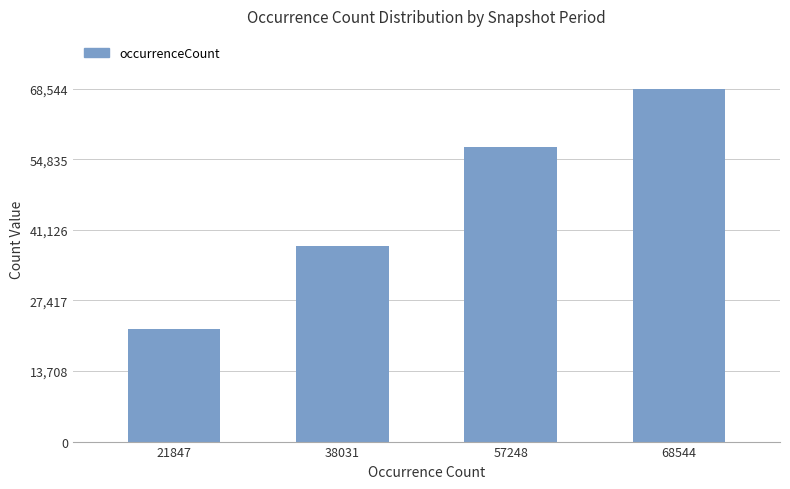

Does the chart contain stacked bars?

No